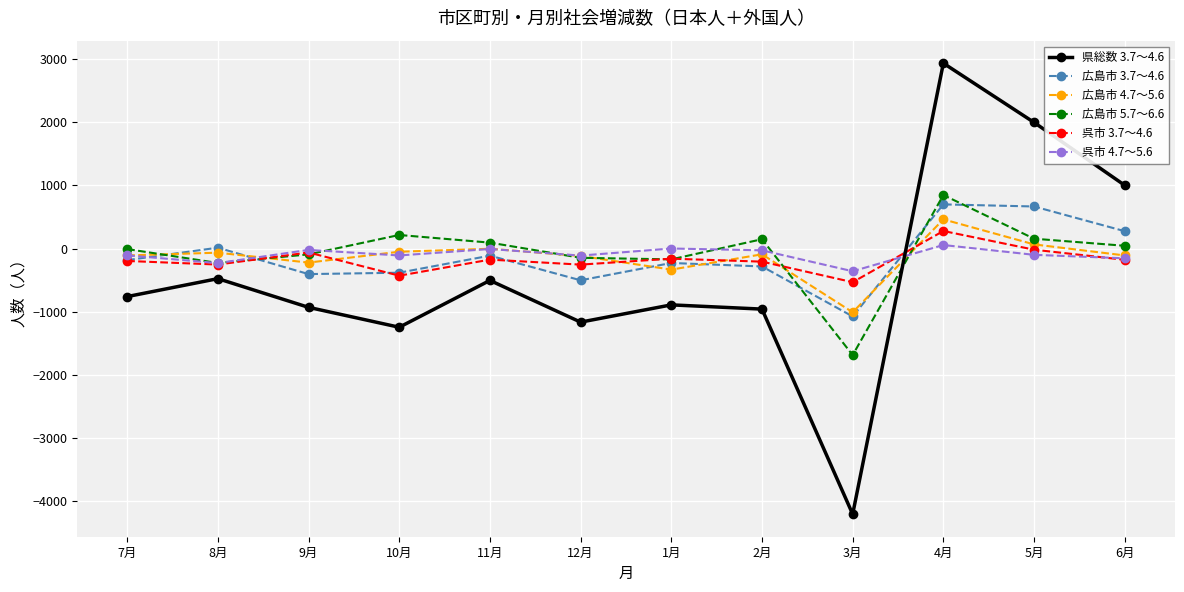

Is the value of 広島市 3.7～4.6 at 4月 greater than the value of 広島市 5.7～6.6 at 10月?

Yes